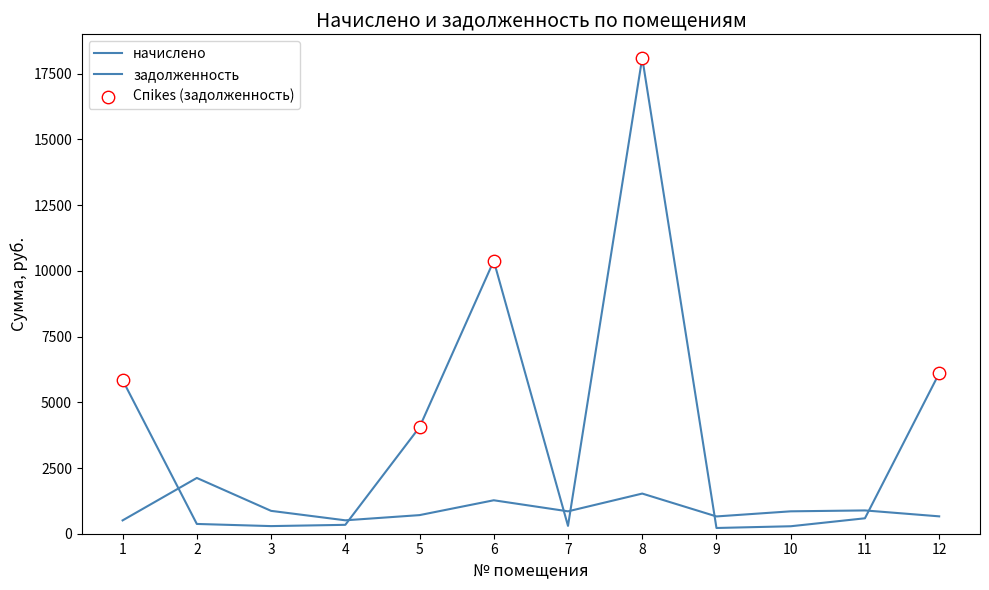

Is this an area chart (filled region under the line)?

No